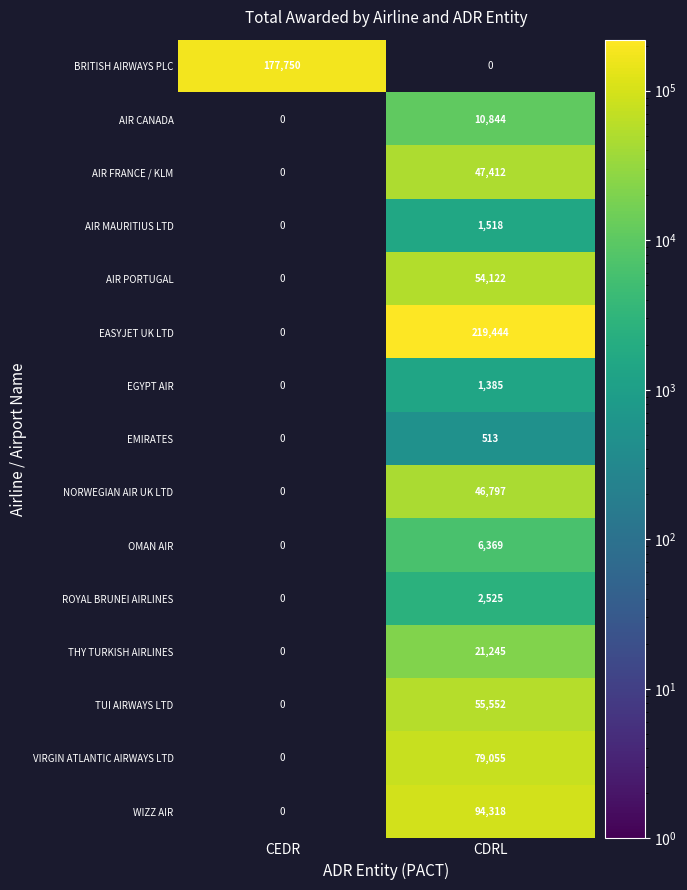

Is the value of AIR FRANCE / KLM at CDRL greater than the value of NORWEGIAN AIR UK LTD at CDRL?

Yes